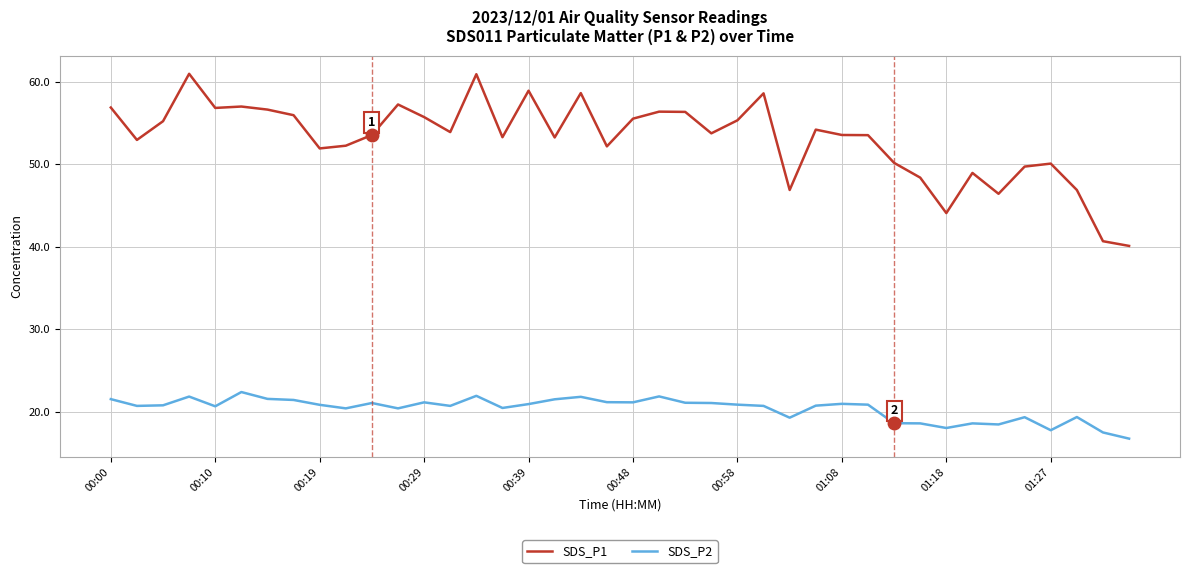

Which series has the largest range (max minus min)?

SDS_P1